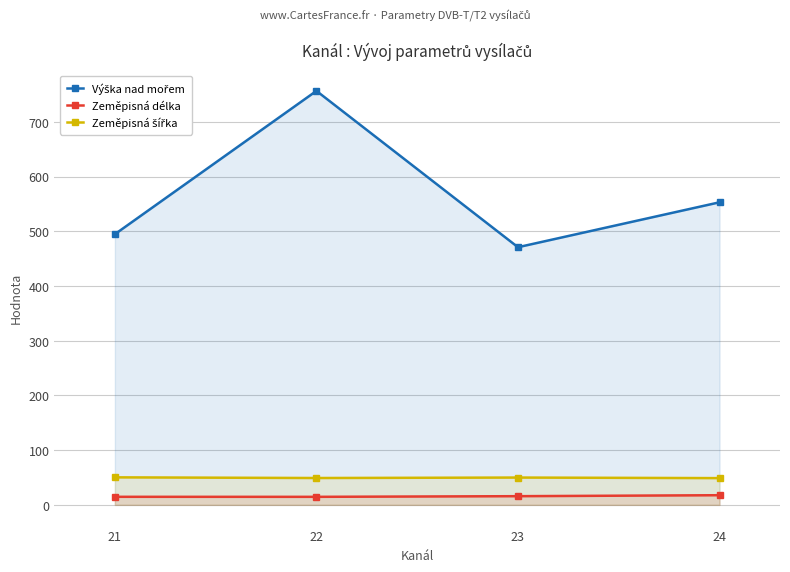

What is the maximum value shown in the chart?

756.6